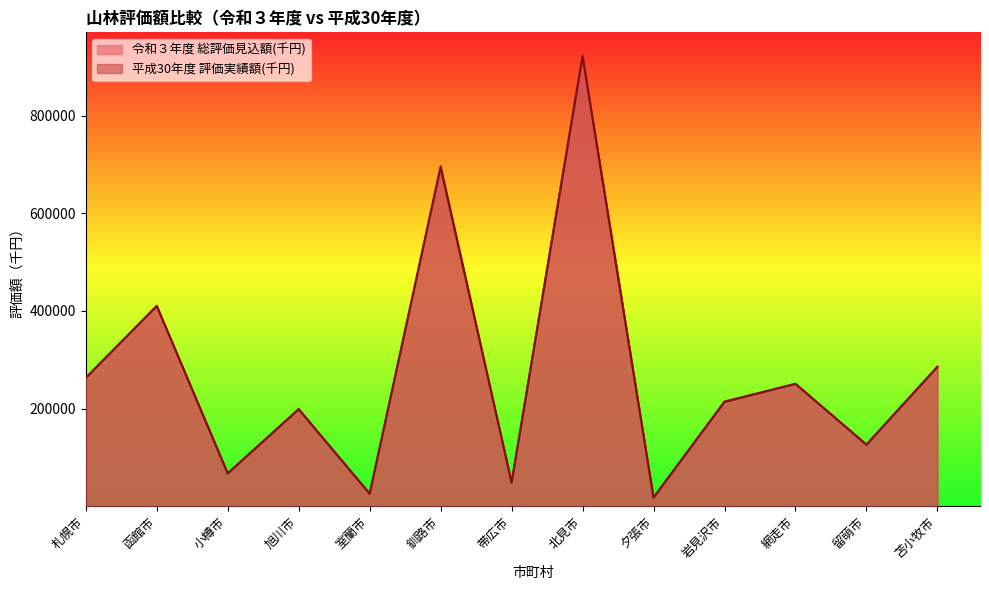

Count the number of categories in the chart.

13